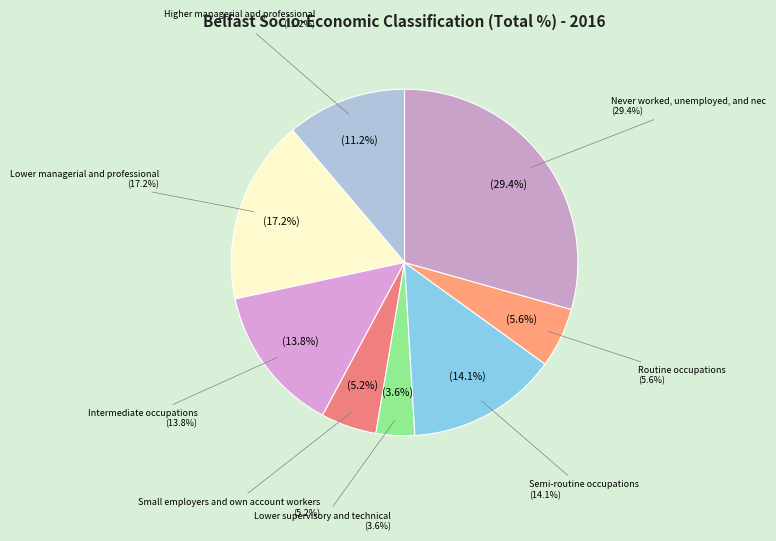

What percentage is the Lower managerial and professional slice, to the nearest percent?

17%